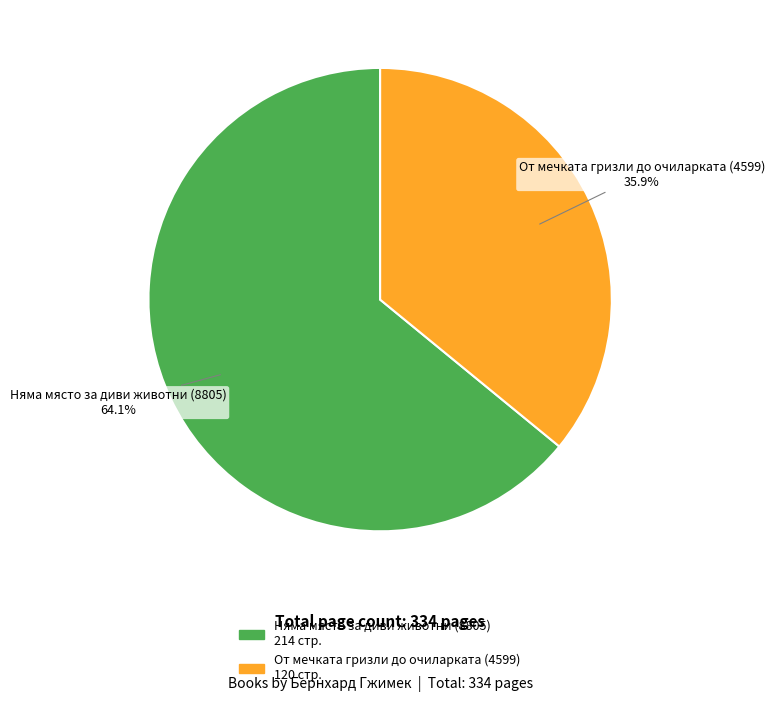

What percentage do От мечката гризли до очиларката (4599) and Няма място за диви животни (8805) together represent?

100.0%